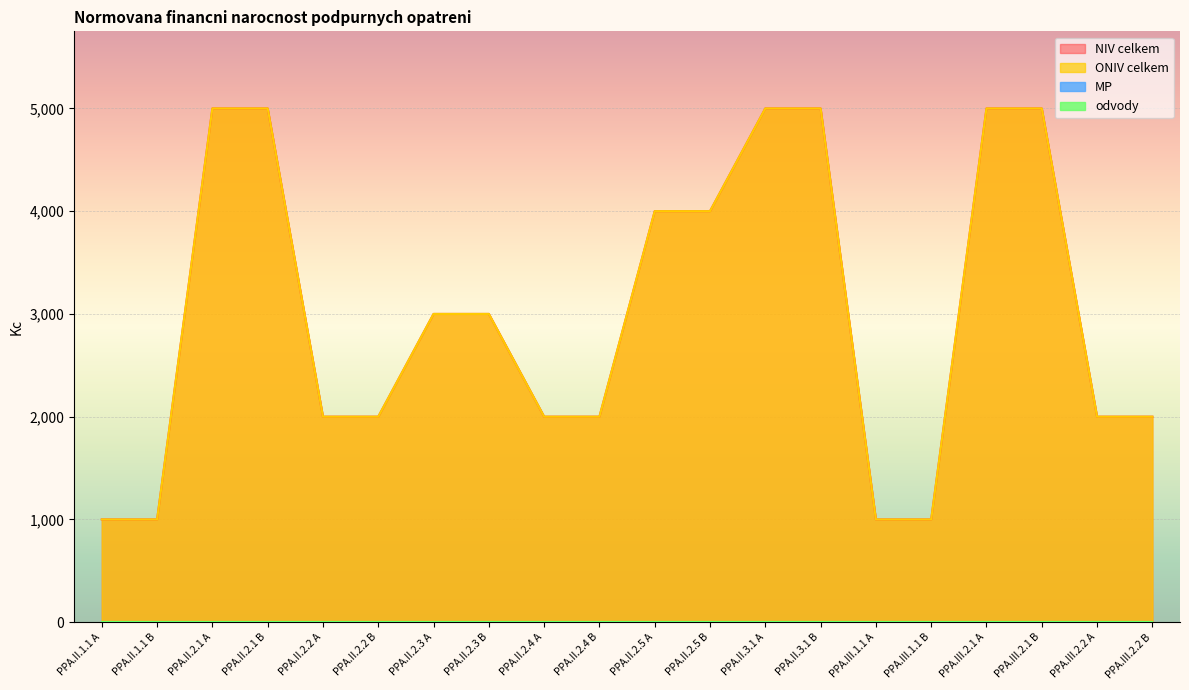

What is the sum of the NIV celkem values at PPA.III.2.1 A and PPA.II.2.3 B?

8000